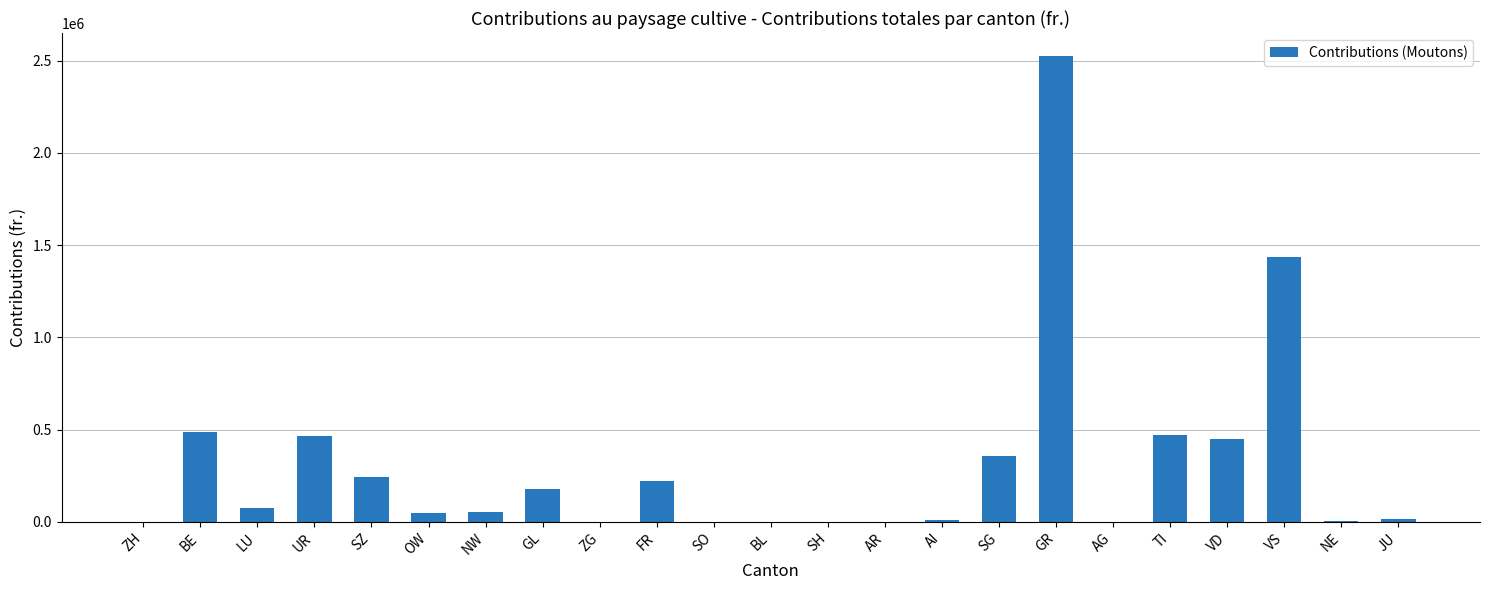

Is it true that the value at AI is 12687.9?

True